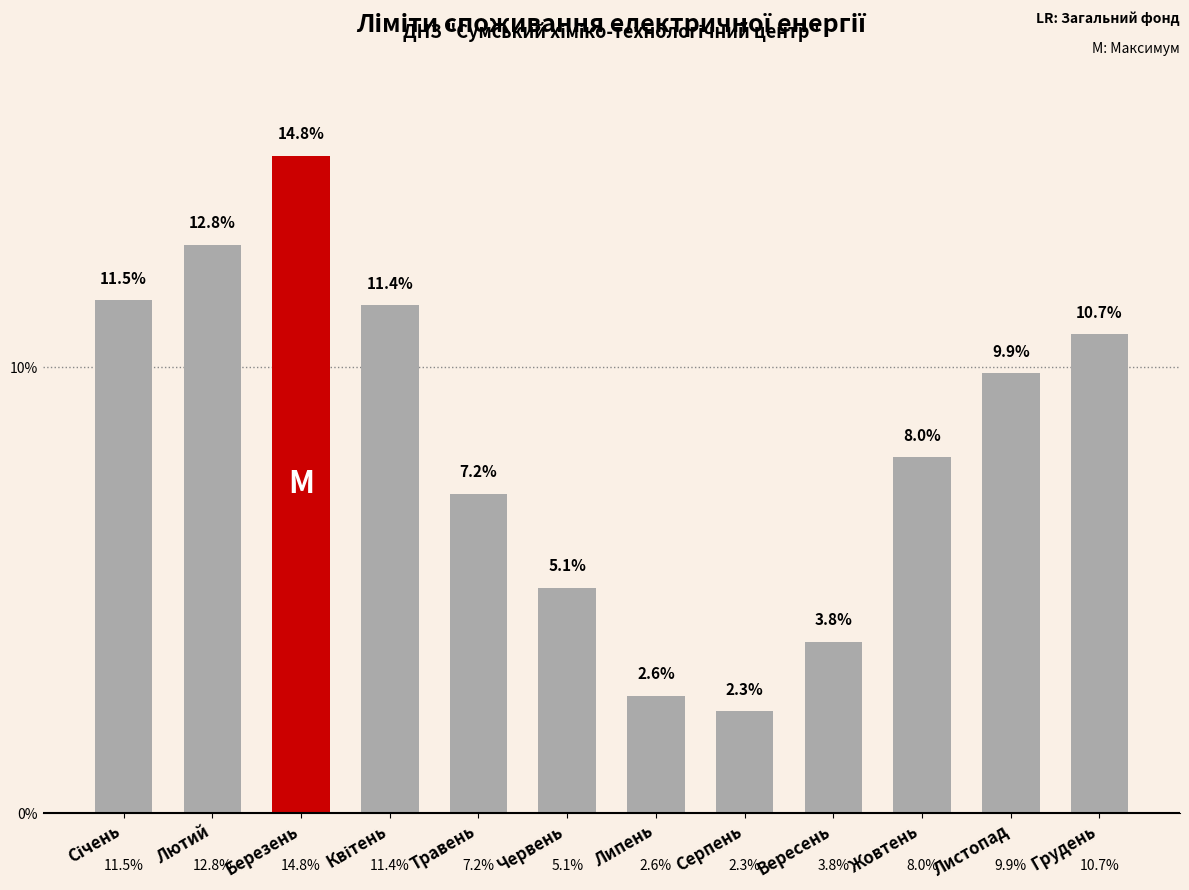

Reading left to right, list all the values displayed in this chart.

11.5	12.8	14.8	11.4	7.2	5.1	2.6	2.3	3.8	8.0	9.9	10.7